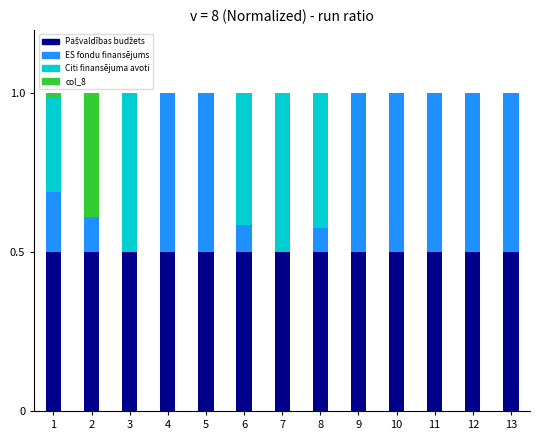

Is it true that ES fondu finansējums equals 0.5 at 5?

True